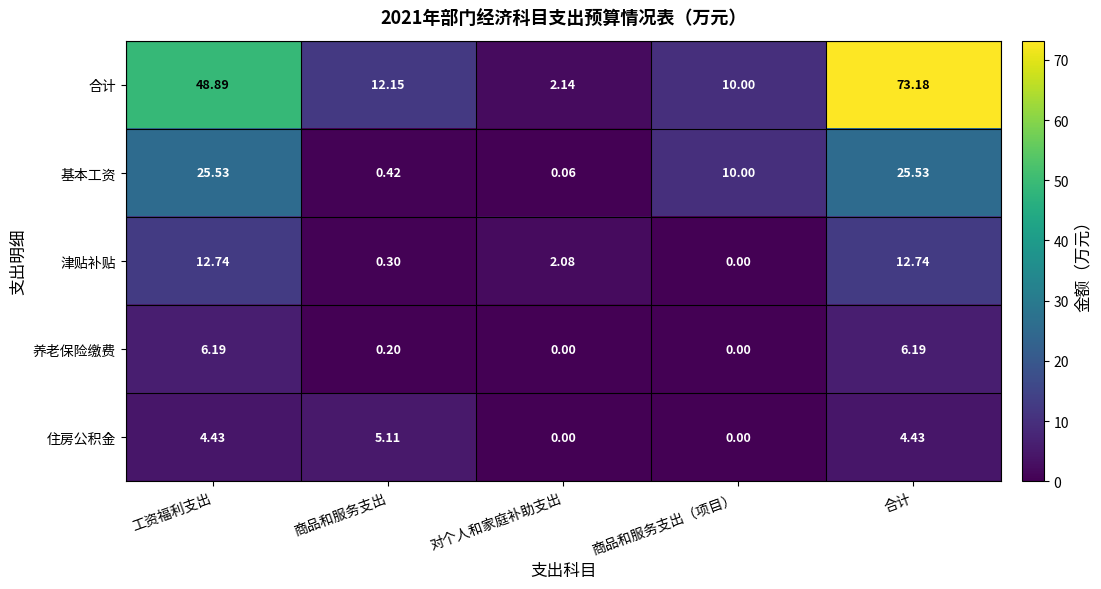

Which series has the largest range (max minus min)?

合计